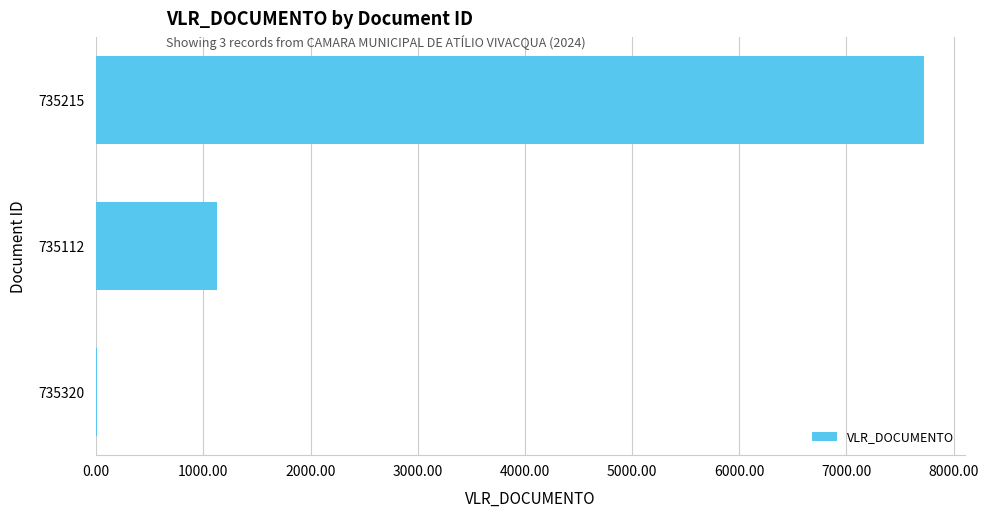

What is the approximate value at 735215?

7722.8